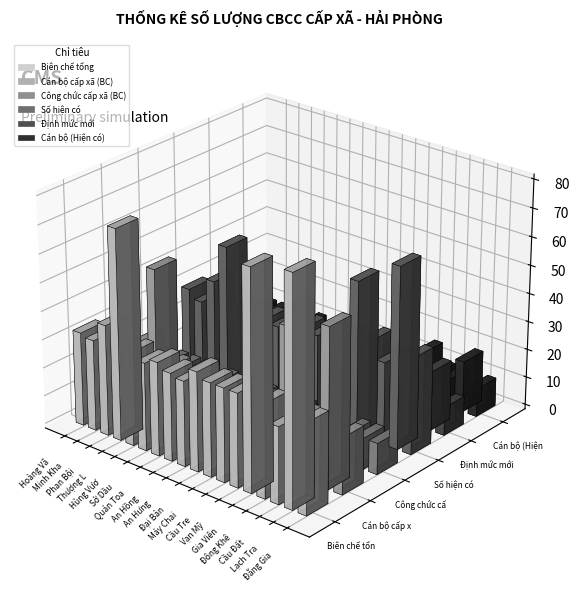

Which series has the largest range (max minus min)?

Biên chế tổng